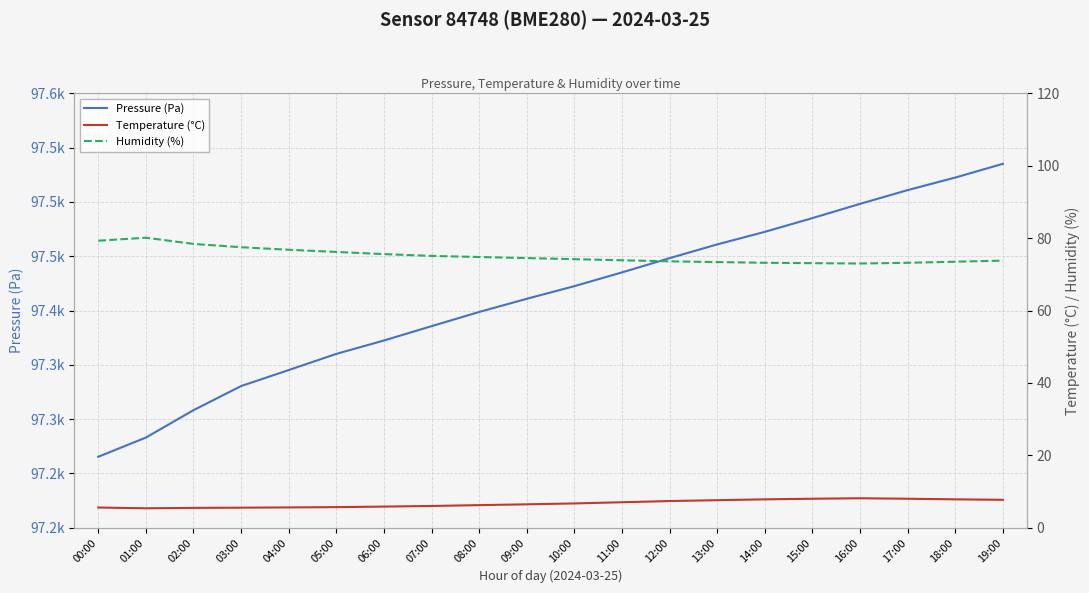

Count the number of categories in the chart.

20